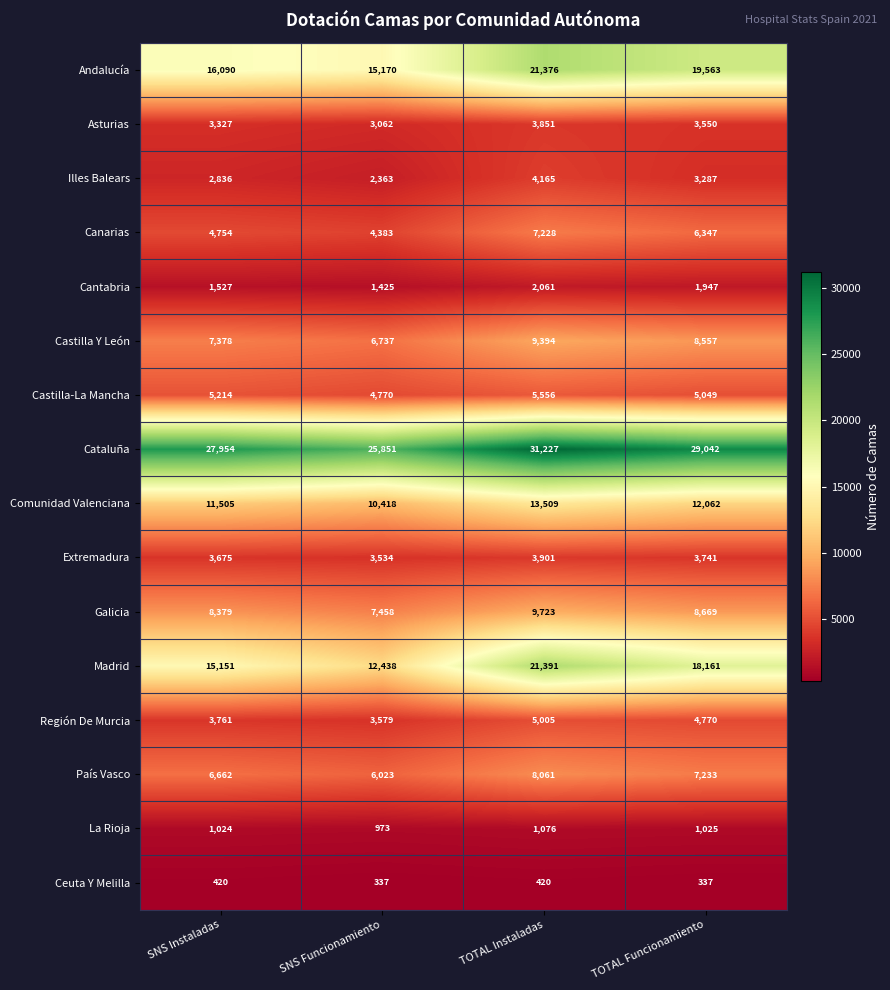

At how many categories does at least one series exceed 30405?

1